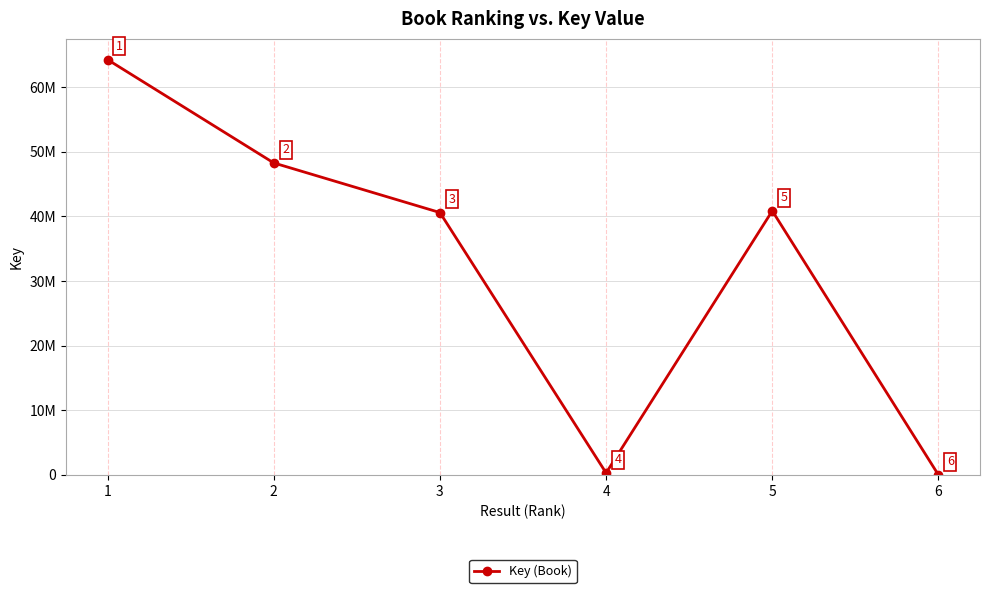

What is the approximate value at 1, to the nearest 50?

64243950